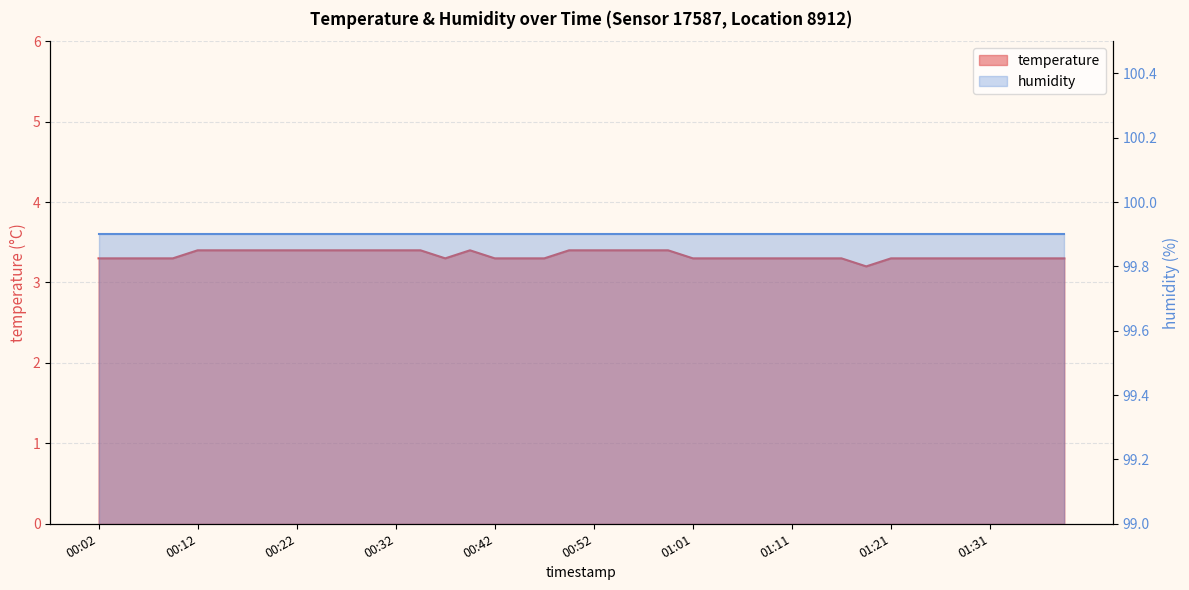

What is the value of the 24th point from the left?

3.4